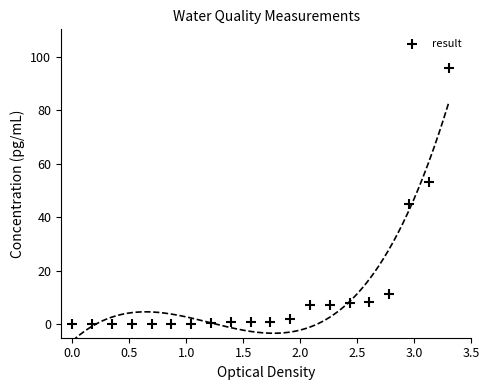

What is the range of Y values (max minus min)?

95.8